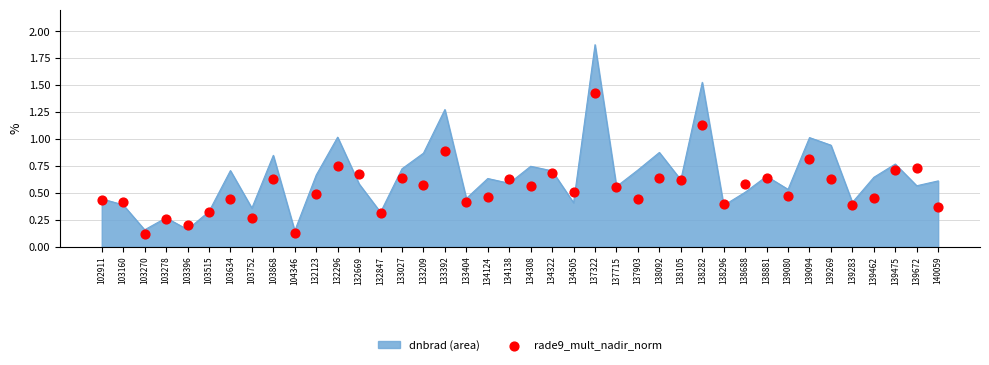

What is the change in value from 137715 to 139080?

-0.1